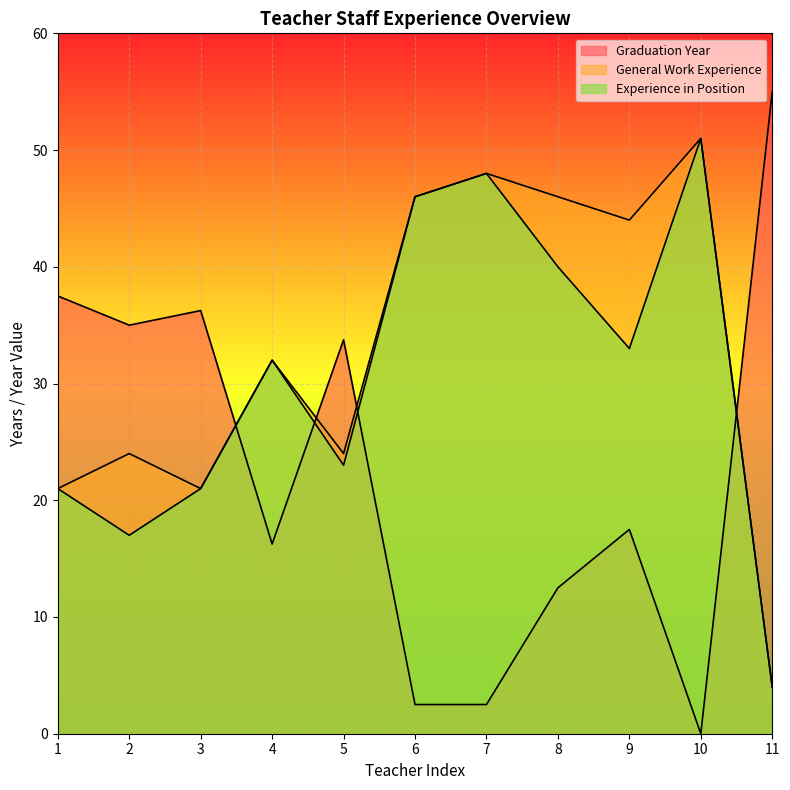

Where does the Experience in Position series first go above 32?

6